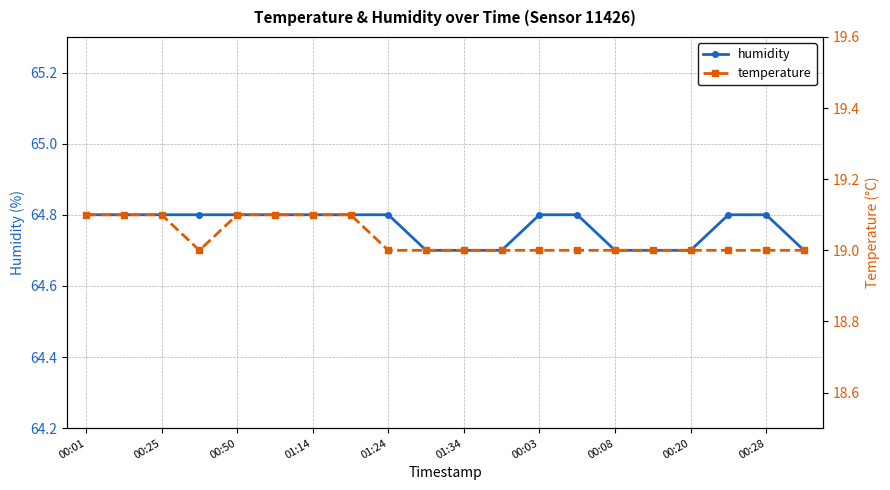

How many humidity values are between 64 and 65?

20